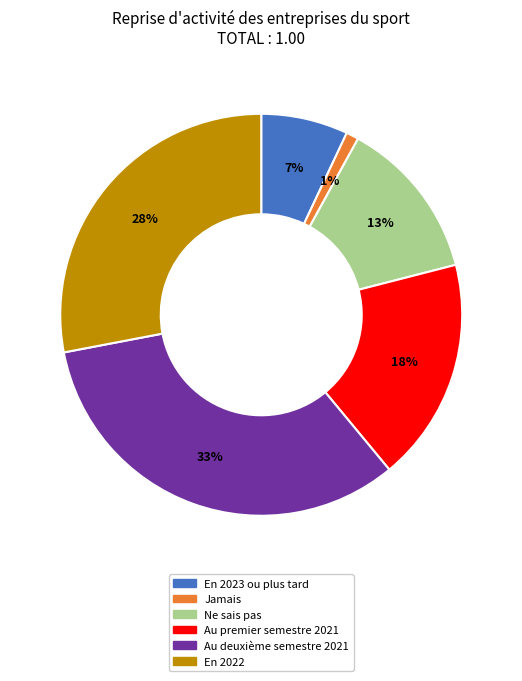

To the nearest percent, what is the average slice percentage?

17%